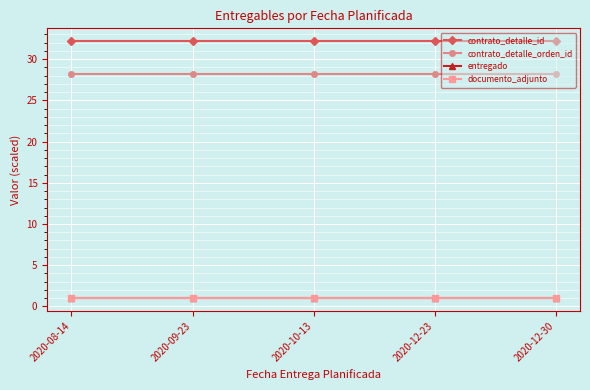

Is this an area chart (filled region under the line)?

No